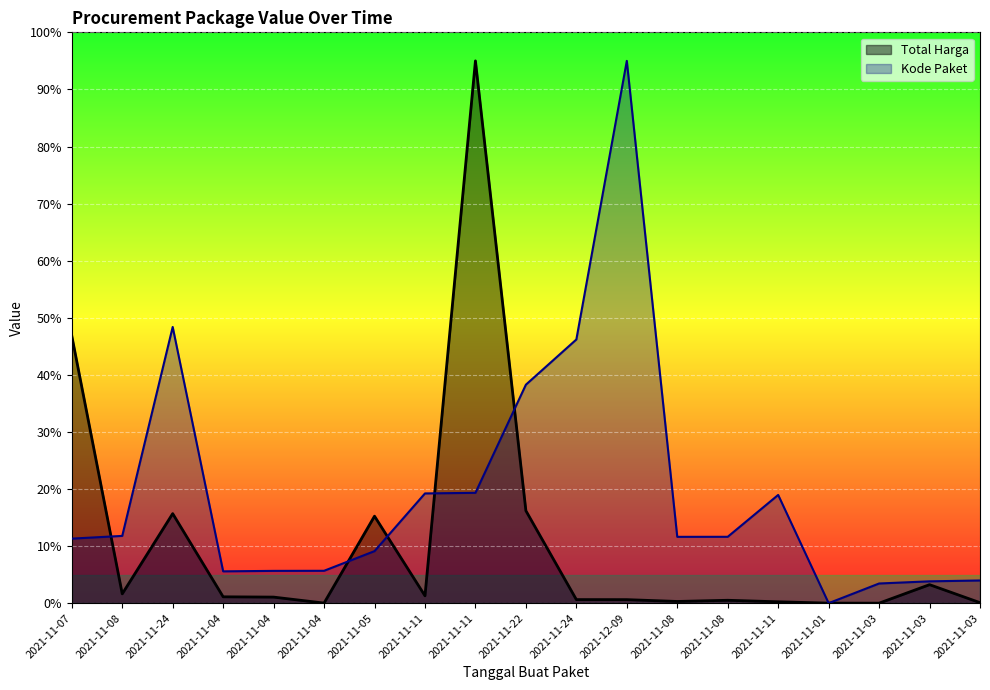

How many lines are shown in the chart?

2